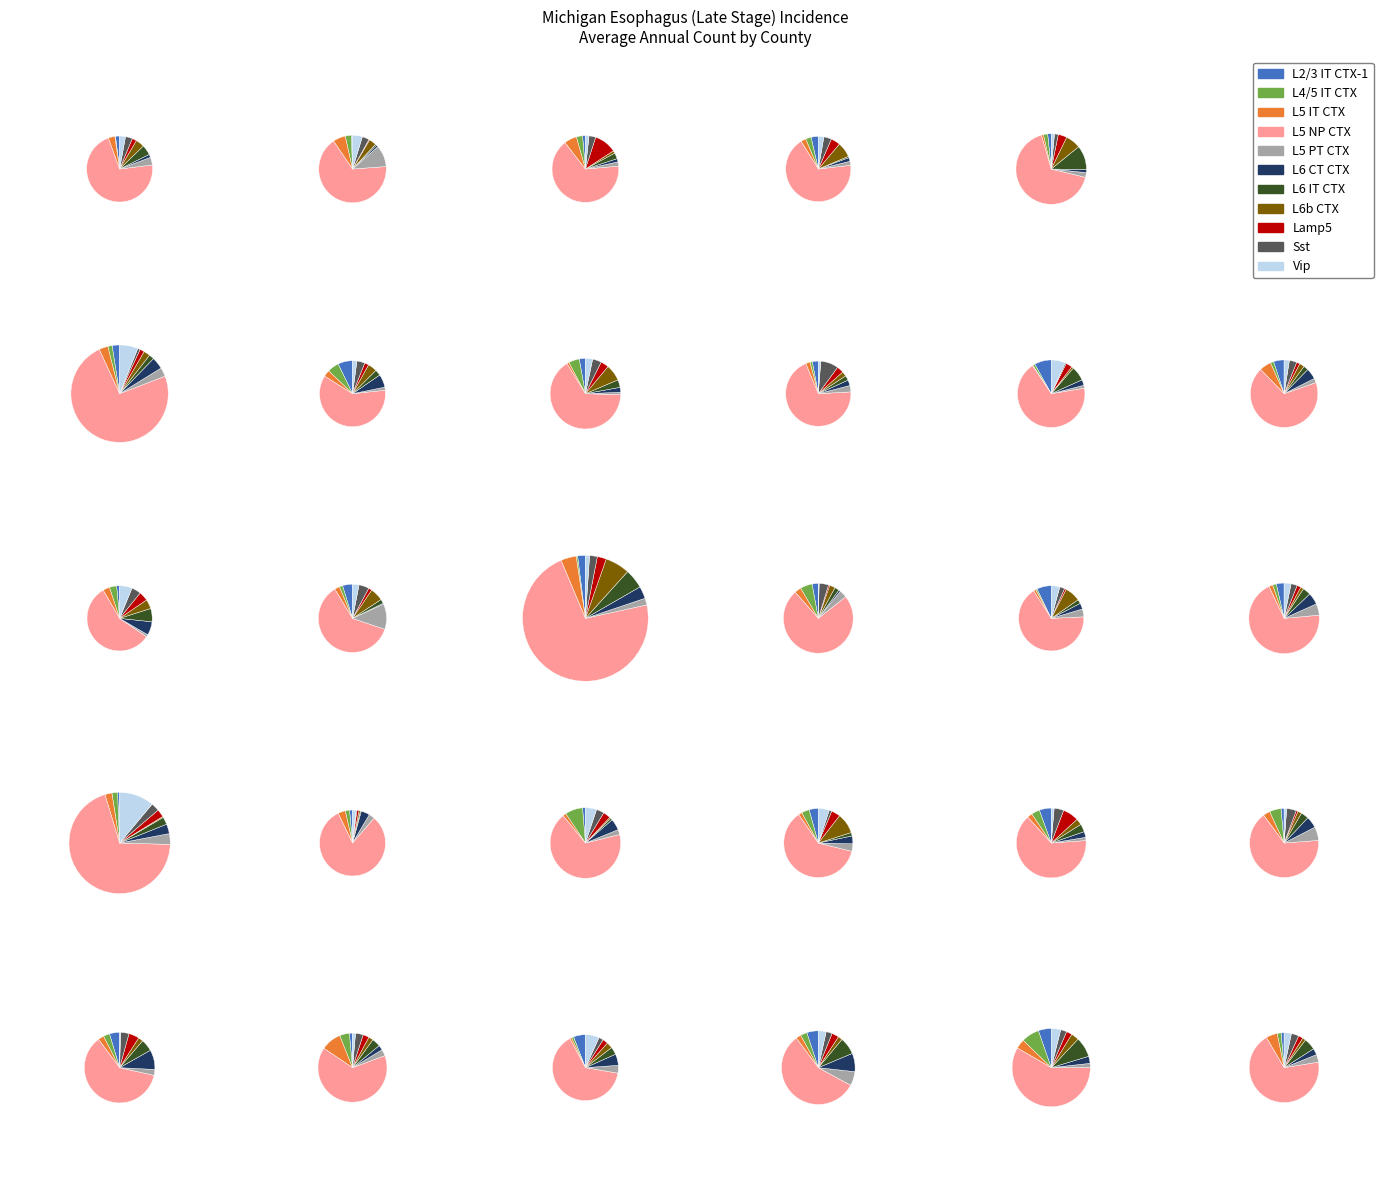

To the nearest percent, what portion does Eaton represent?

2%